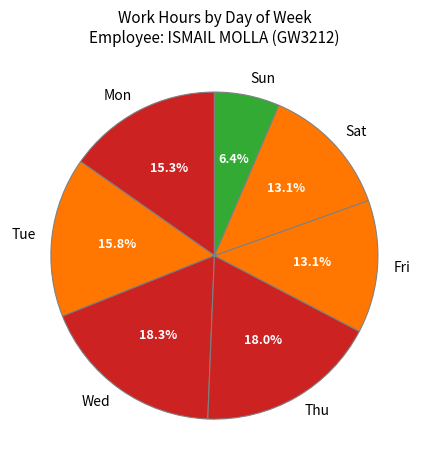

Which category has the smallest portion of the pie?

Sun